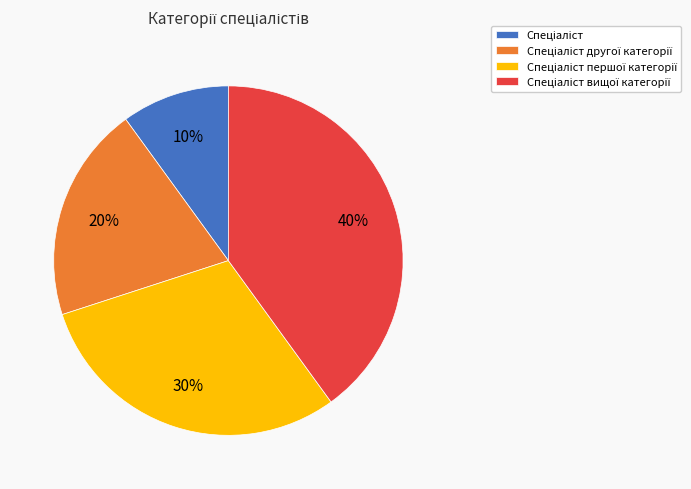

To the nearest percent, what is the difference between the largest and smallest slice percentages?

30%